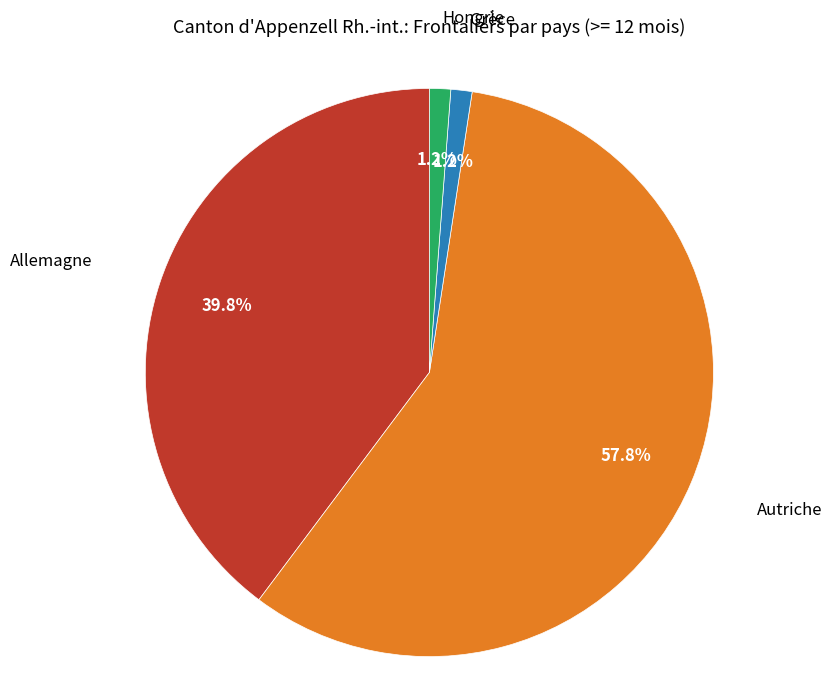

Which category has the biggest portion of the pie?

Autriche